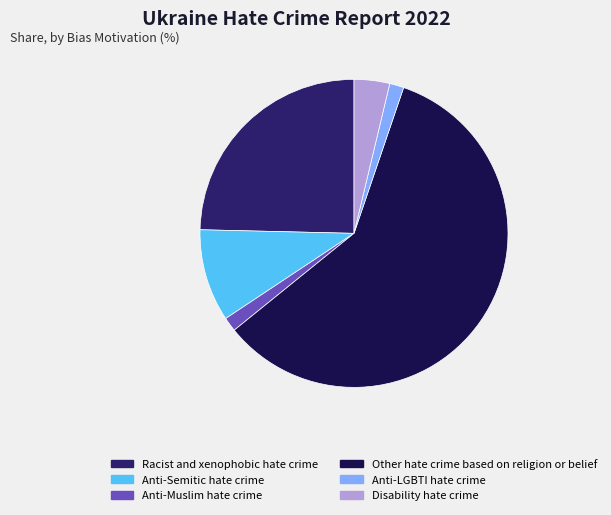

Do Anti-Muslim hate crime and Other hate crime based on religion or belief together represent more than half of the pie?

Yes